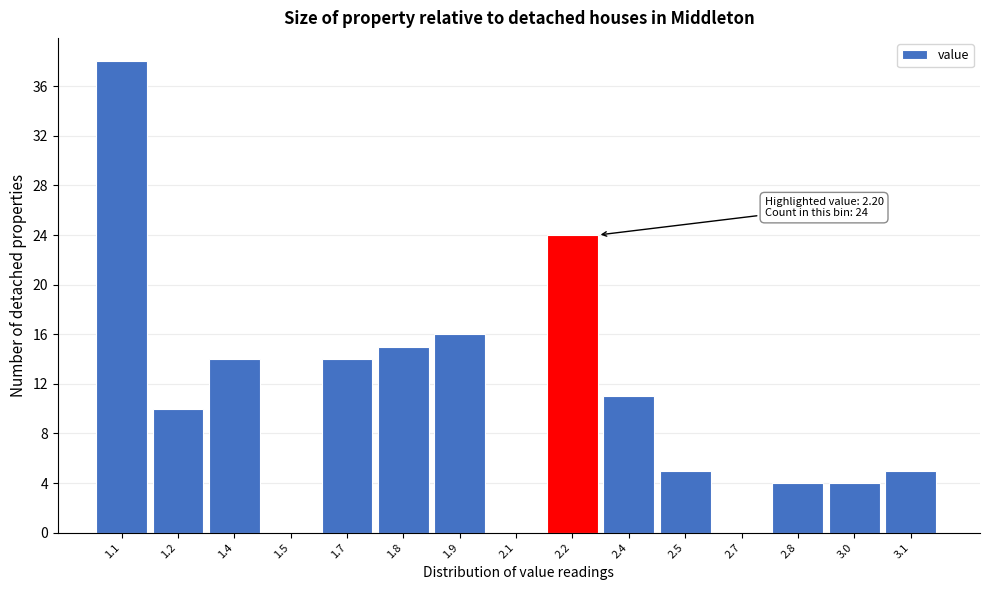

Reading left to right, transcribe all the data shown in this chart.

1.1=38	1.2=10	1.4=14	1.5=0	1.7=14	1.8=15	1.9=16	2.1=0	2.2=24	2.4=11	2.5=5	2.7=0	2.8=4	3.0=4	3.1=5